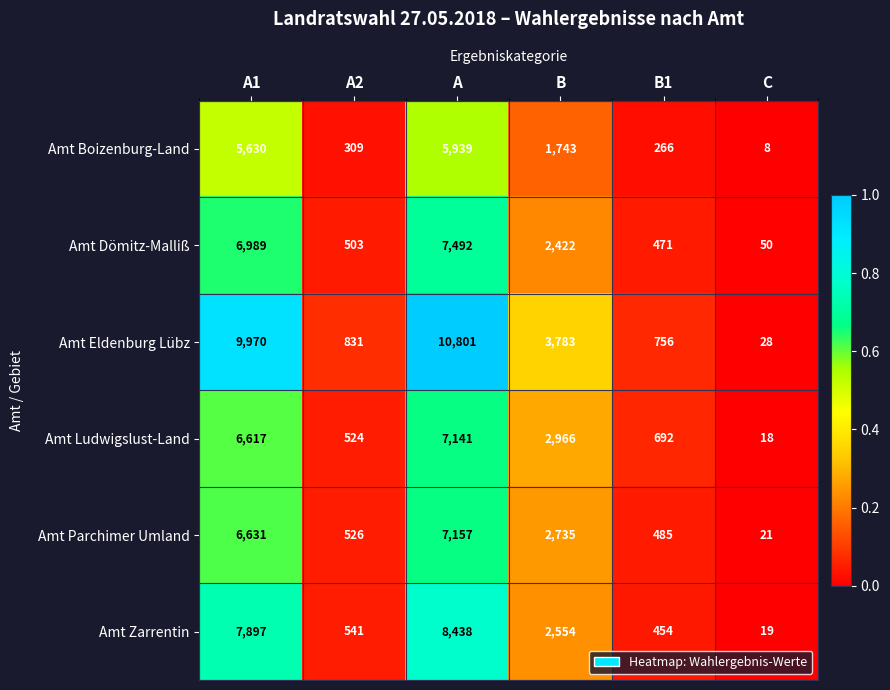

Which series changed the most between B and C?

Amt Eldenburg Lübz